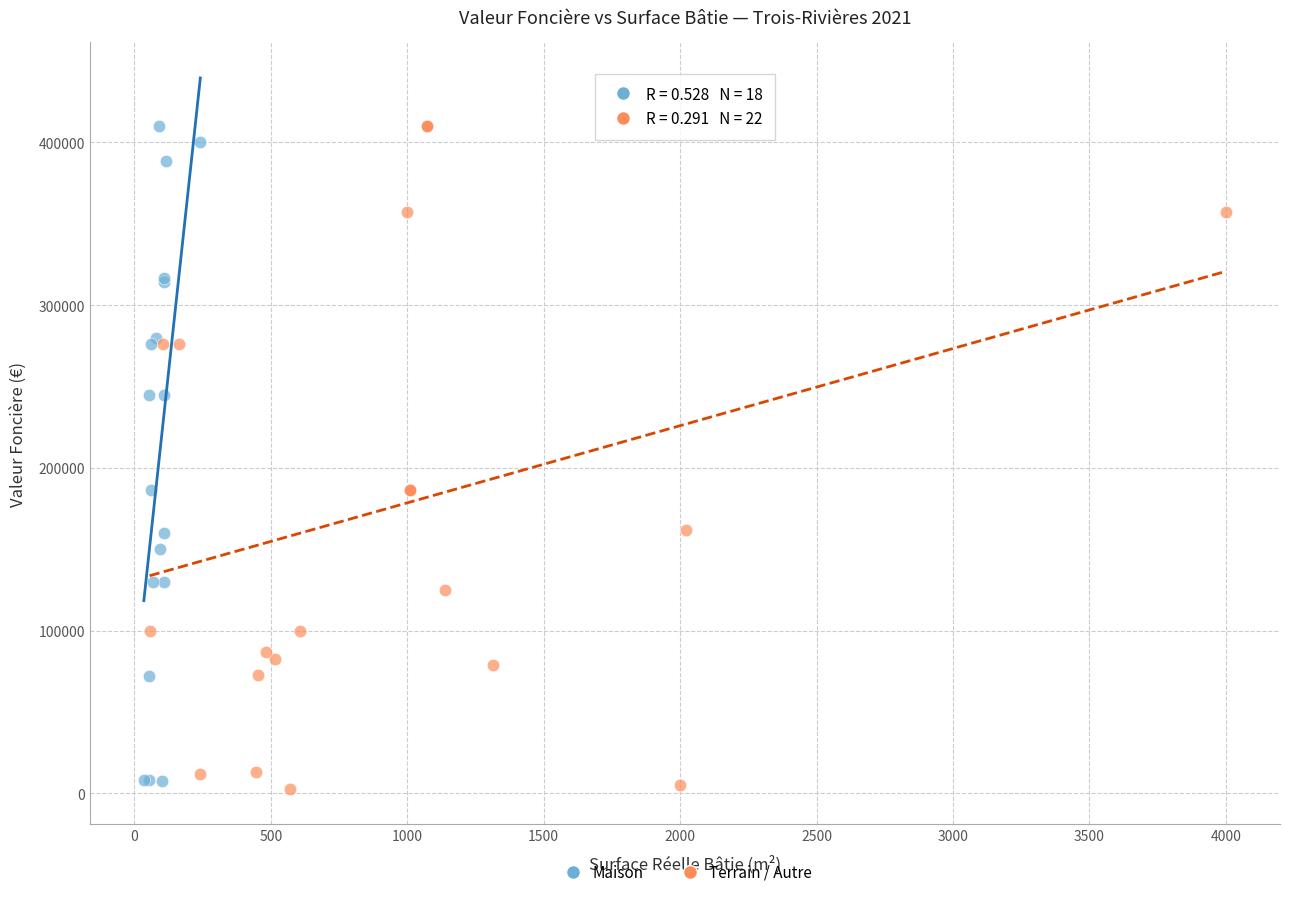

Which series has the largest Y range (max minus min)?

Terrain / Autre